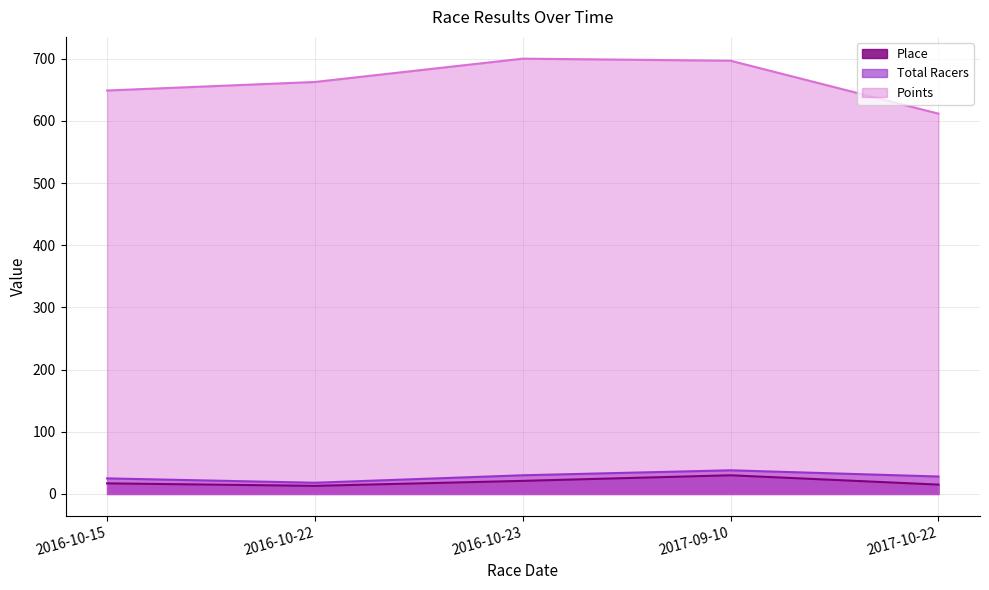

Which series has the largest range (max minus min)?

Points